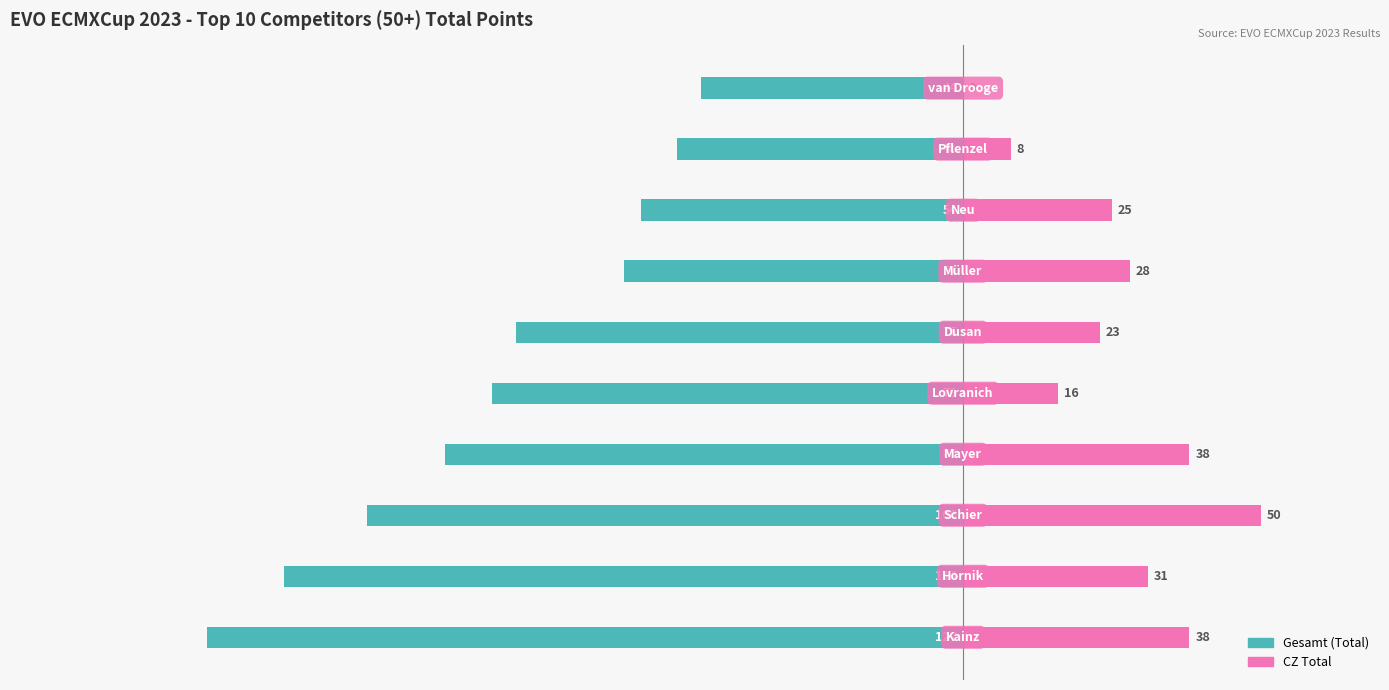

What is the average value of the CZ Total series?

26